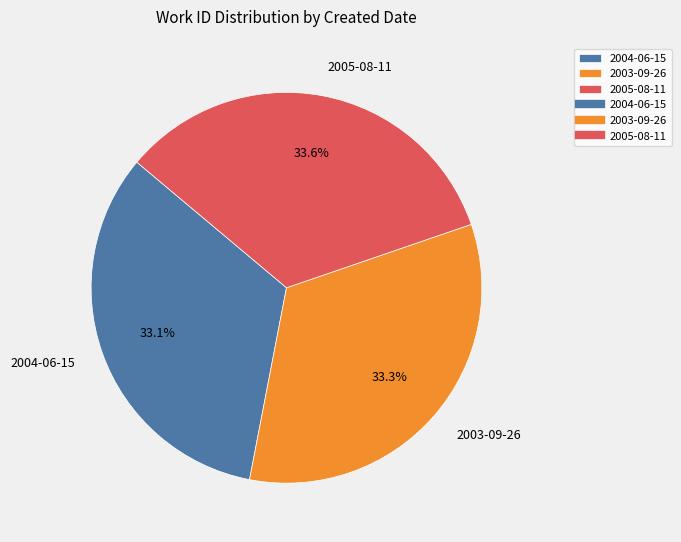

To the nearest percent, what portion does 2003-09-26 represent?

33%